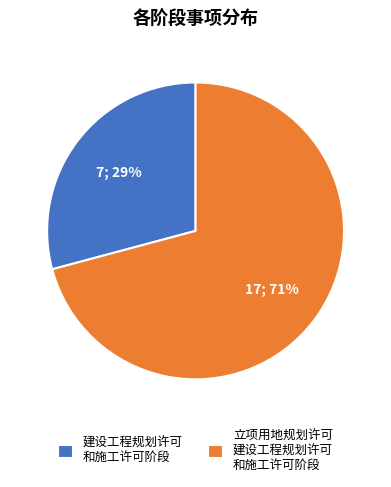

The 立项用地规划许可 建设工程规划许可 和施工许可阶段 slice represents 71% of the pie. True or false?

True